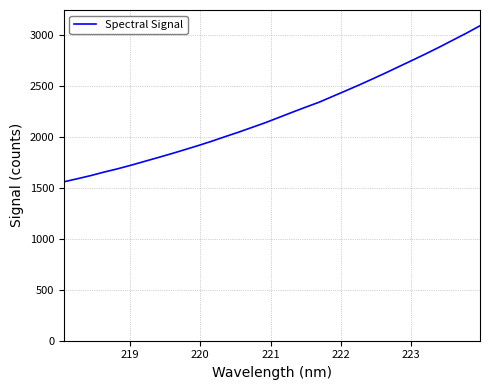

What is the smallest value displayed?

1557.1